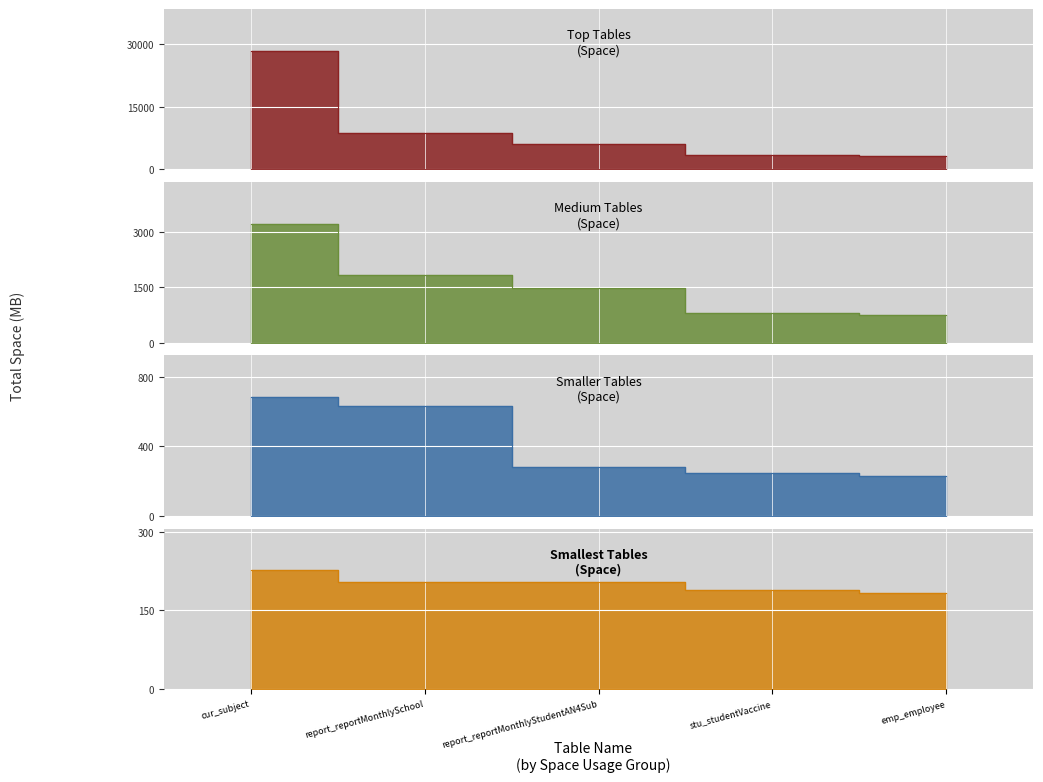

What is the difference between the maximum and minimum values?

28158.3